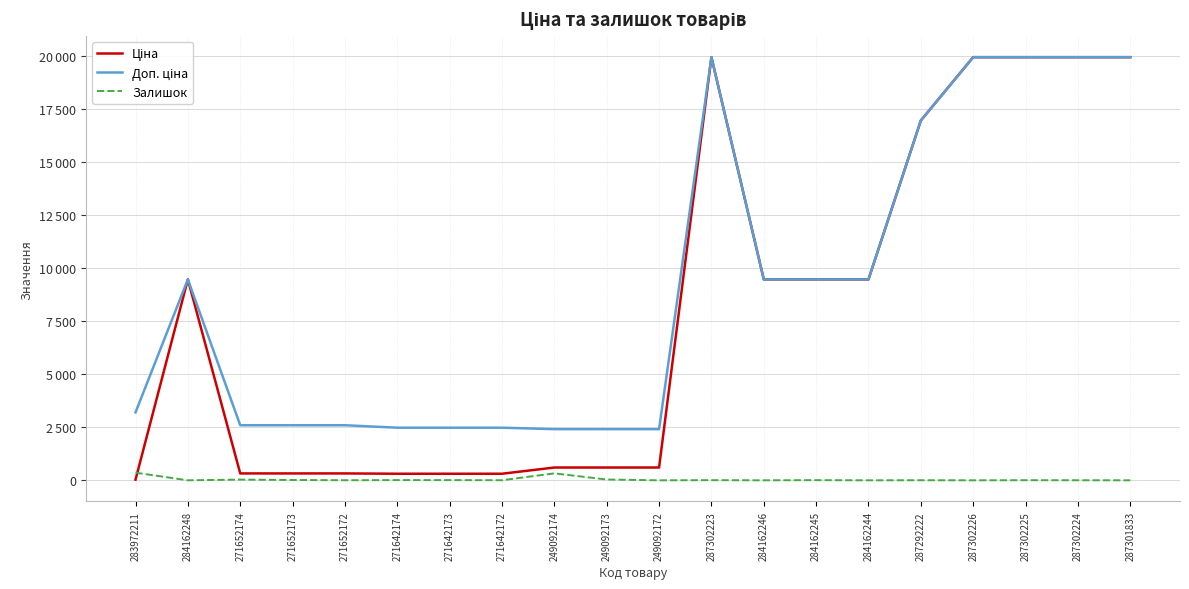

Reading left to right, list all the values displayed in this chart.

Ціна: 283972211=32.0	284162248=9480.1	271652174=324.8	271652173=324.8	271652172=324.8	271642174=310.3	271642173=310.3	271642172=310.3	249092174=603.7	249092173=603.7	249092172=603.7	287302223=19964.2	284162246=9480.1	284162245=9480.1	284162244=9480.1	287292222=16976.3	287302226=19964.2	287302225=19964.2	287302224=19964.2	287301833=19964.2
Доп. ціна: 283972211=3205.0	284162248=9480.1	271652174=2598.3	271652173=2598.3	271652172=2598.3	271642174=2482.4	271642173=2482.4	271642172=2482.4	249092174=2414.8	249092173=2414.8	249092172=2414.8	287302223=19964.2	284162246=9480.1	284162245=9480.1	284162244=9480.1	287292222=16976.3	287302226=19964.2	287302225=19964.2	287302224=19964.2	287301833=19964.2
Залишок: 283972211=360.0	284162248=0.0	271652174=34.0	271652173=15.0	271652172=4.0	271642174=11.0	271642173=10.0	271642172=4.0	249092174=328.0	249092173=38.0	249092172=0.0	287302223=7.0	284162246=0.0	284162245=8.0	284162244=0.0	287292222=4.0	287302226=0.0	287302225=5.0	287302224=3.0	287301833=0.0